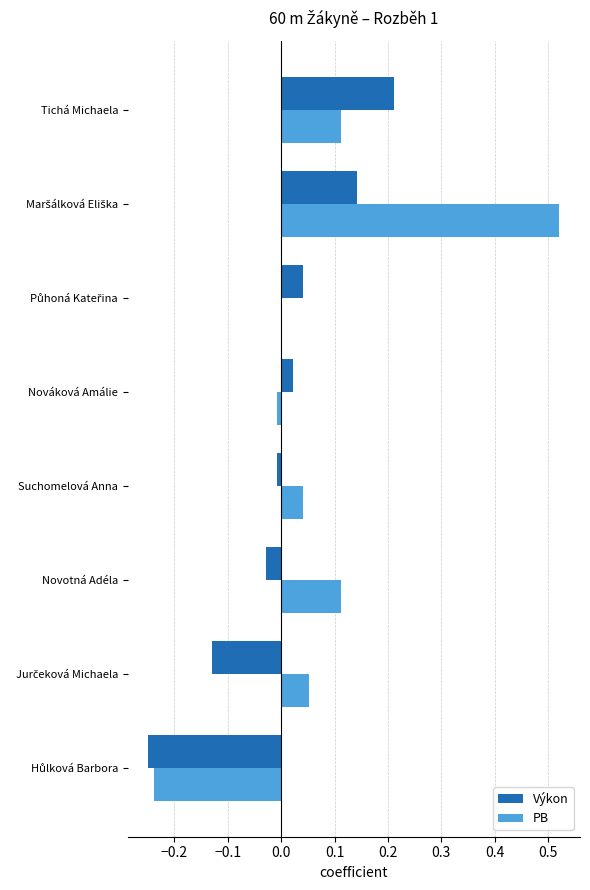

How many positive values does the Výkon series have?

4